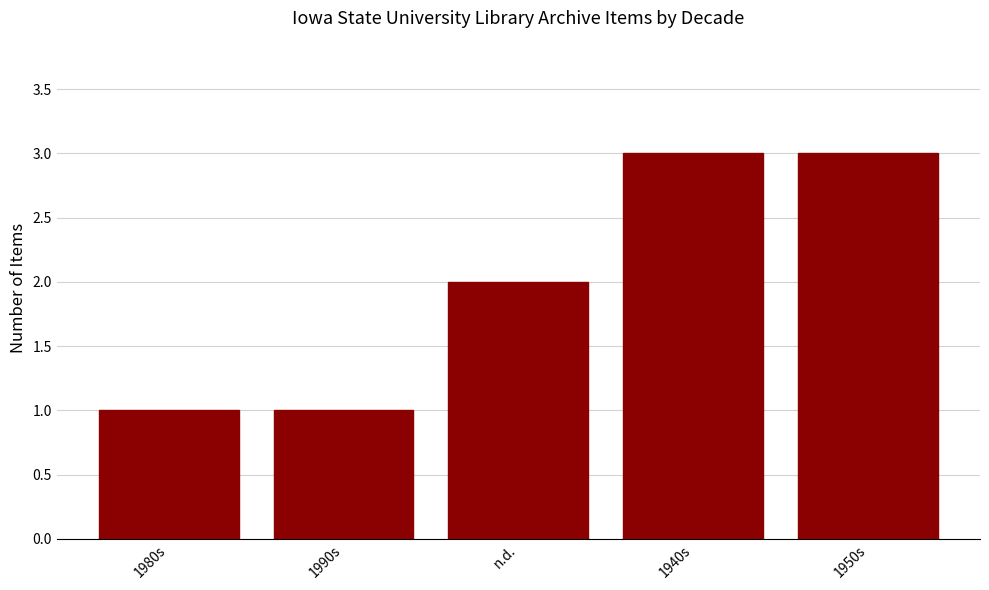

What is the ratio of the value at 1980s to the value at n.d.?

0.5